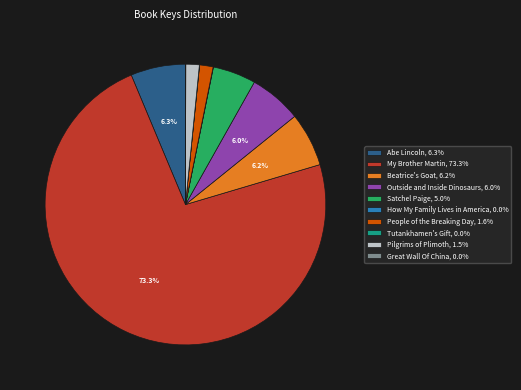

Which category accounts for the majority?

My Brother Martin